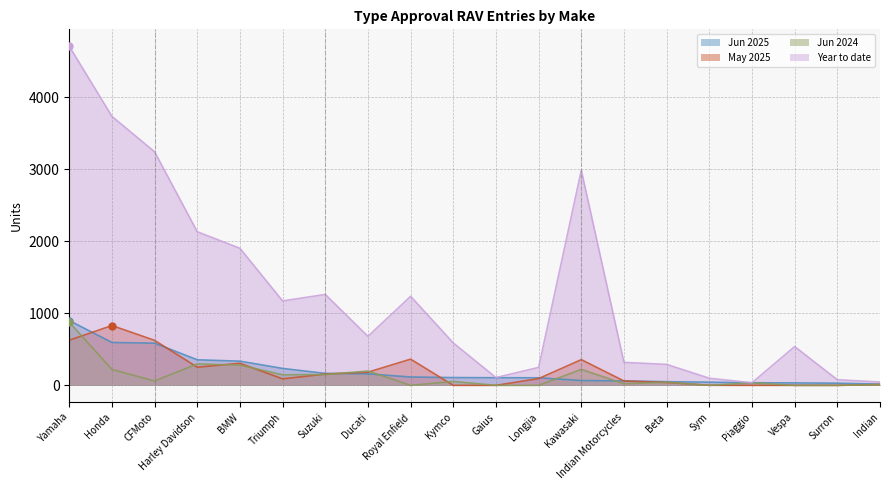

List the labels in order of Jun 2025 value, smallest first.

Indian, Surron, Vespa, Piaggio, Sym, Beta, Indian Motorcycles, Kawasaki, Longjia, Gaius, Kymco, Royal Enfield, Ducati, Suzuki, Triumph, BMW, Harley Davidson, CFMoto, Honda, Yamaha